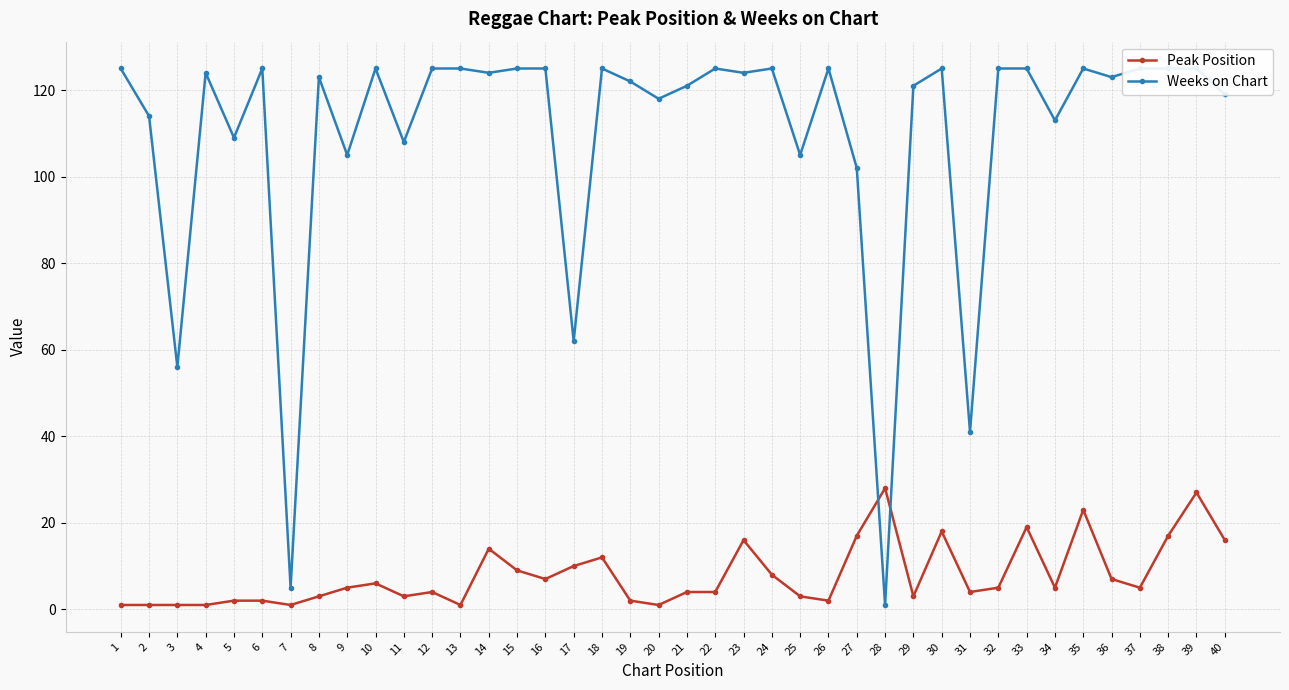

At which category is the sum across all series the highest?

39